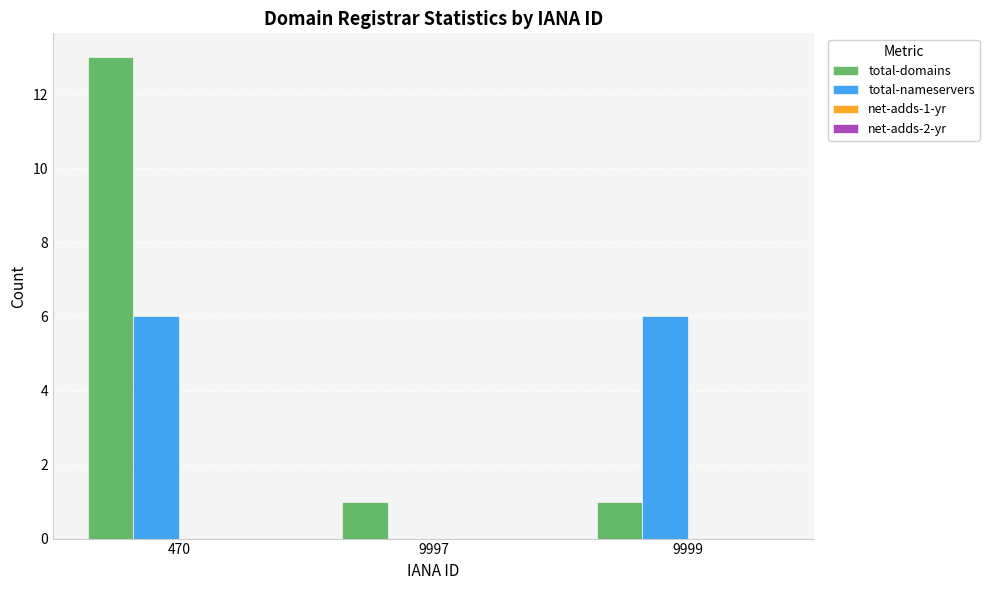

What is the maximum value for total-domains?

13